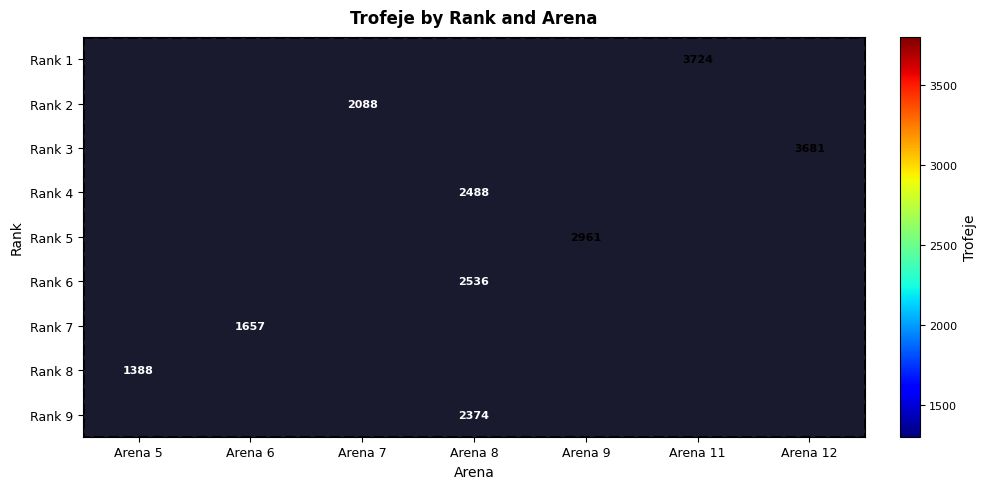

What is the maximum value shown in the chart?

3724.0